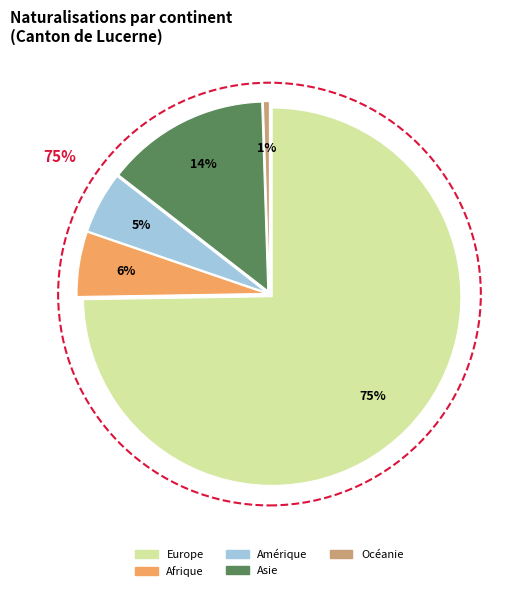

True or false: Amérique accounts for 5% of the total.

True